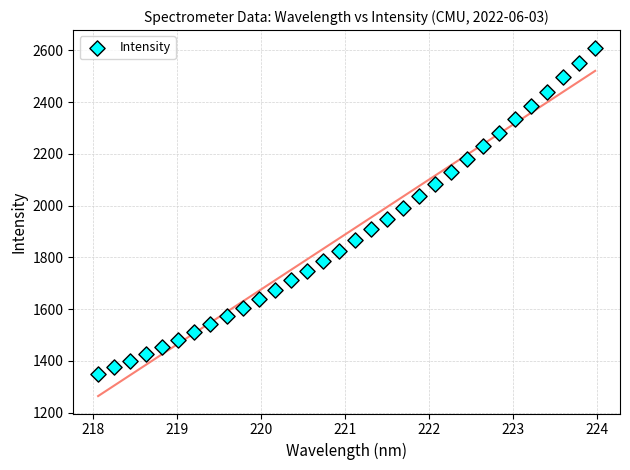

What is the range of Y values (max minus min)?

1261.1